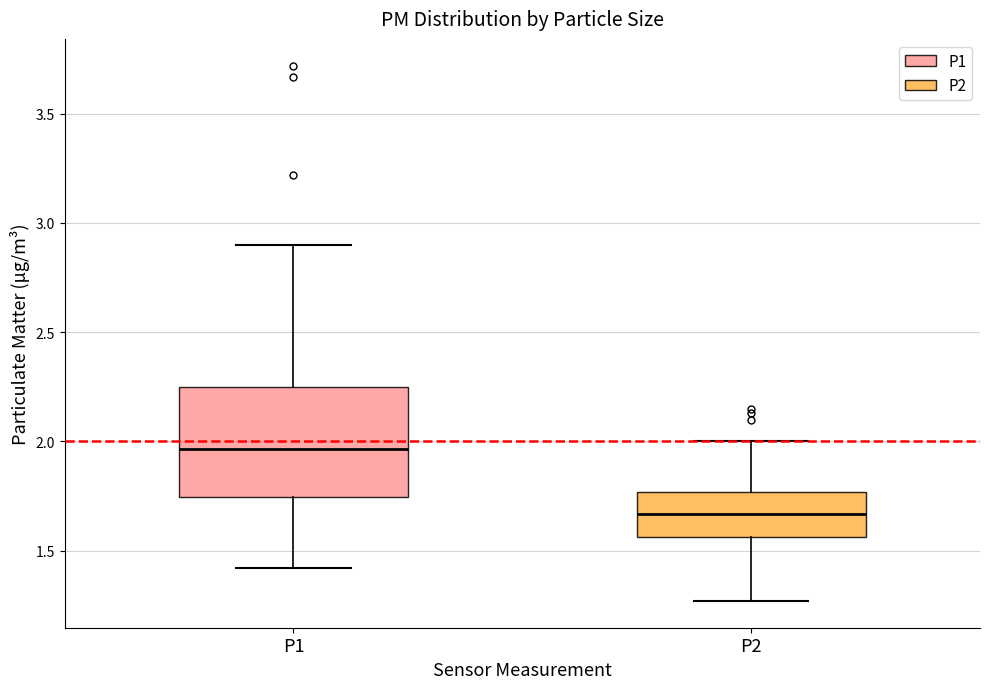

Which box has the highest median line?

P1